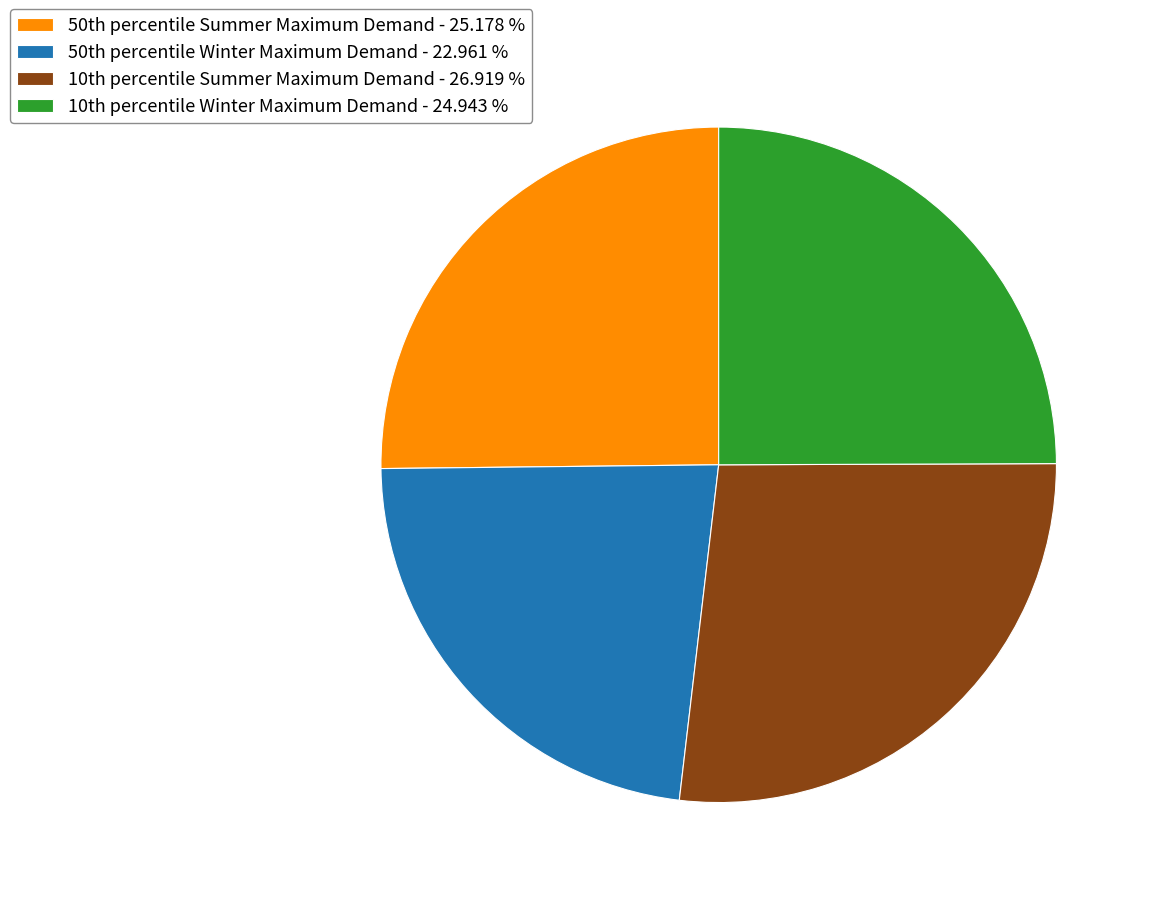

How many slices are in this pie chart?

4